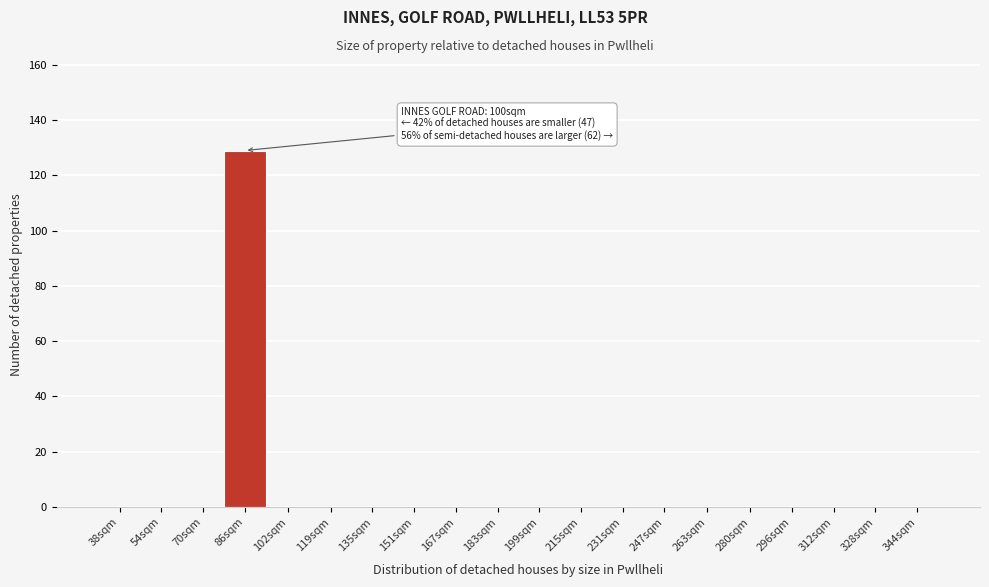

Reading left to right, transcribe all the data shown in this chart.

38sqm=0	54sqm=0	70sqm=0	86sqm=129	102sqm=0	119sqm=0	135sqm=0	151sqm=0	167sqm=0	183sqm=0	199sqm=0	215sqm=0	231sqm=0	247sqm=0	263sqm=0	280sqm=0	296sqm=0	312sqm=0	328sqm=0	344sqm=0